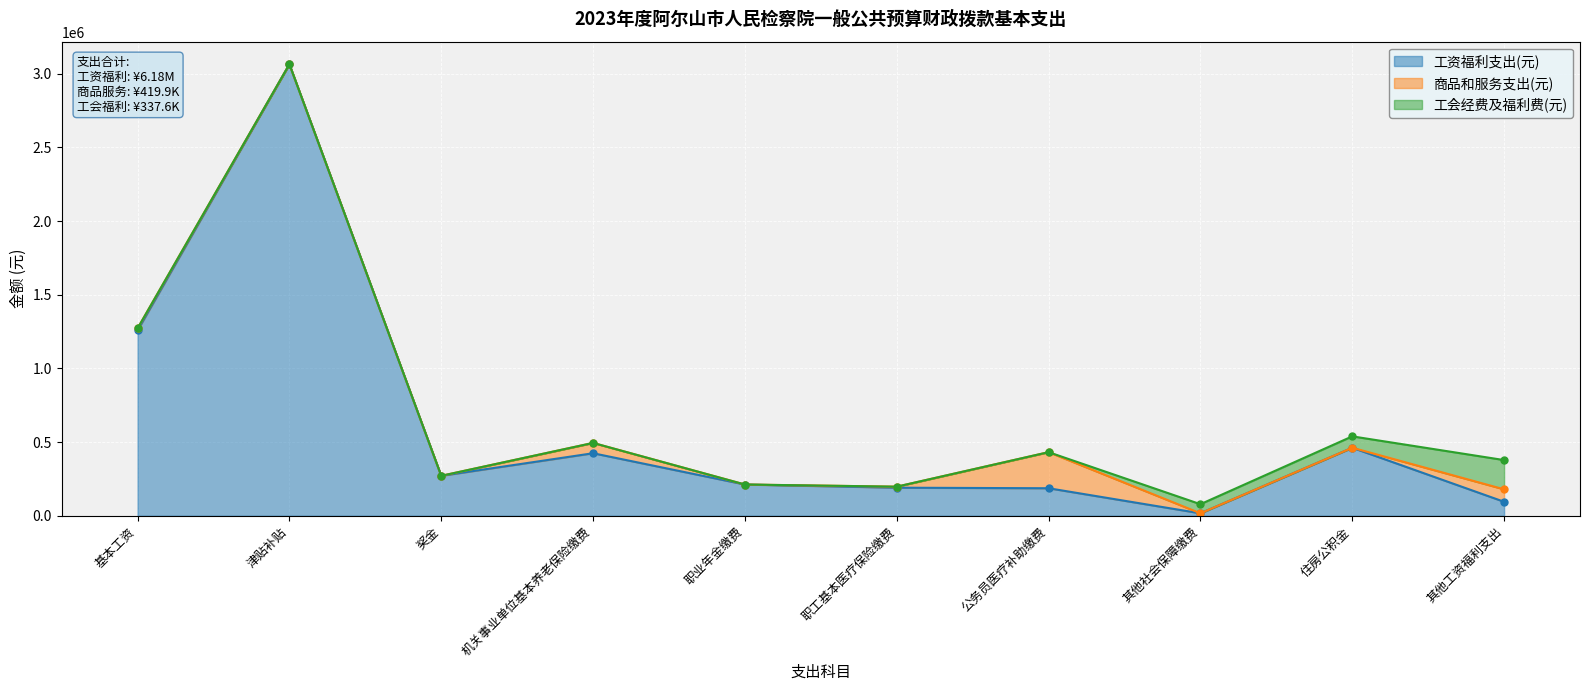

Rank the series at 津贴补贴 from lowest to highest value.

商品和服务支出(元), 工会经费及福利费(元), 工资福利支出(元)